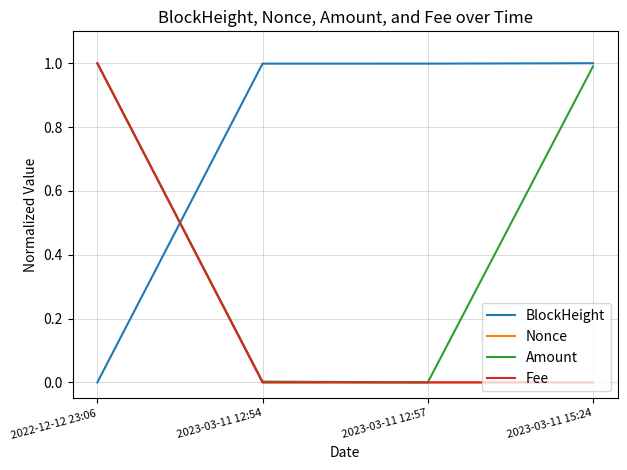

The value of BlockHeight at 2023-03-11 12:54 is 1.0. True or false?

True